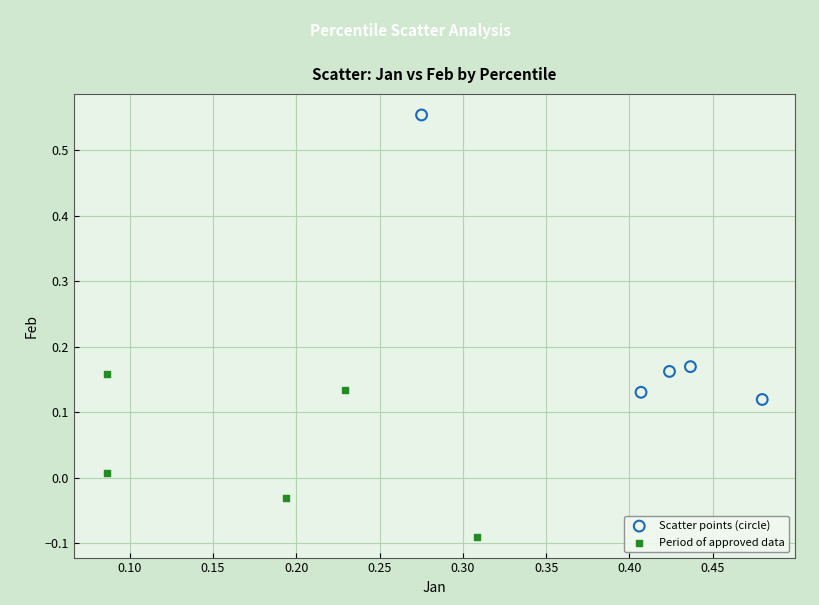

What are all the series names shown in the legend?

Scatter points (circle), Period of approved data